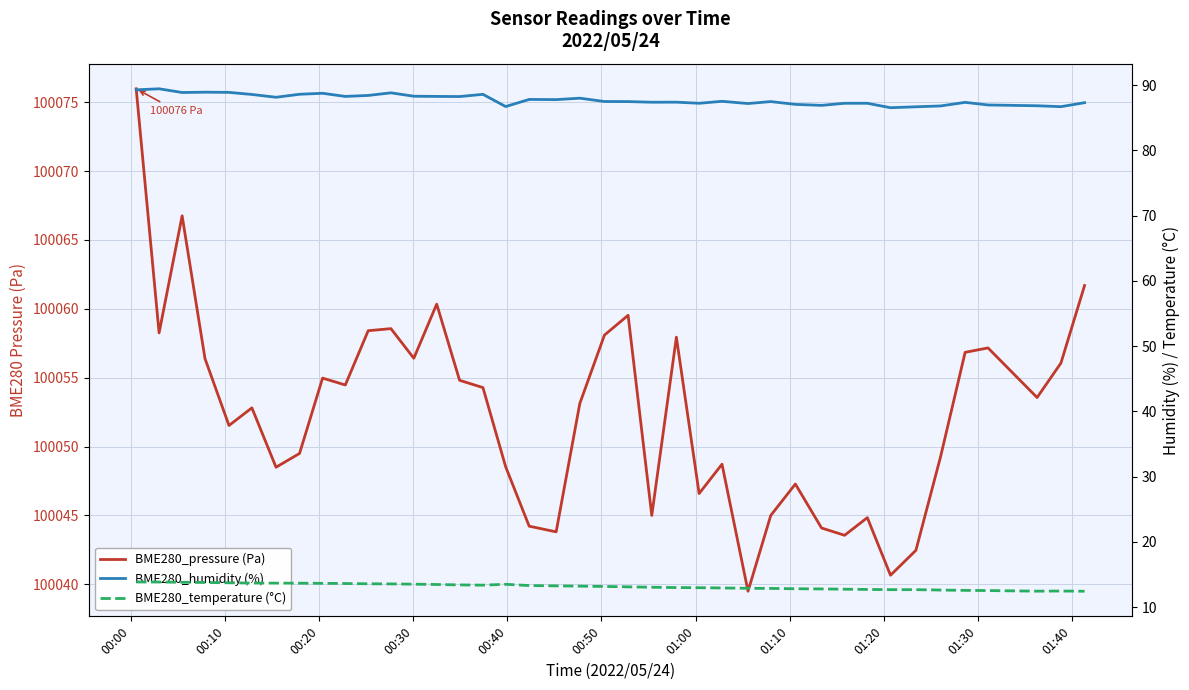

Is this an area chart (filled region under the line)?

No